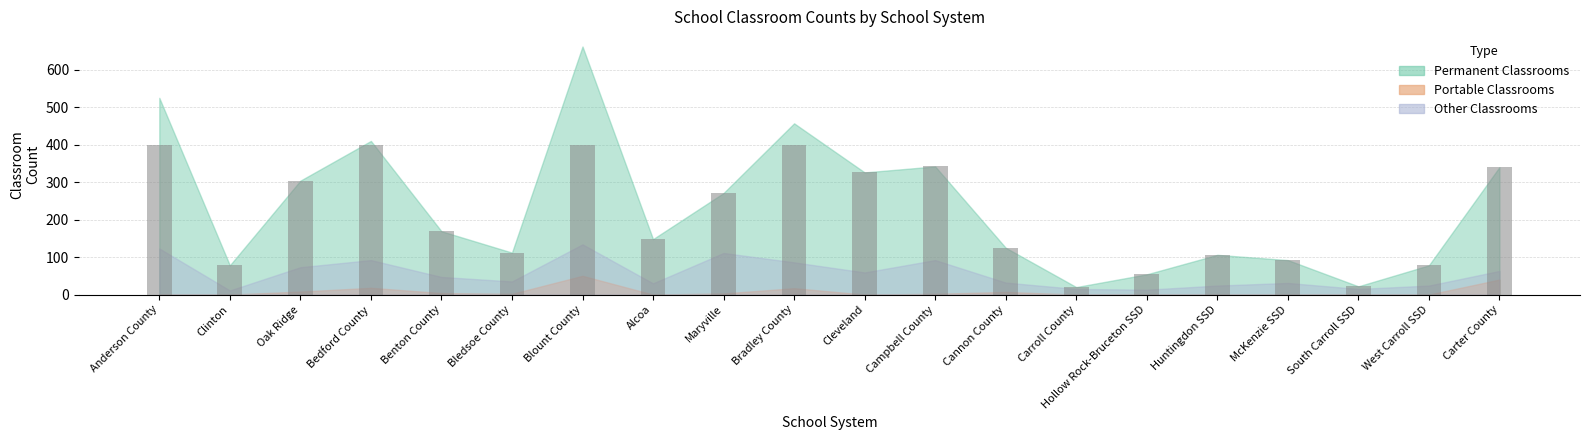

What is the label of the 17th bar from the right?

Bedford County